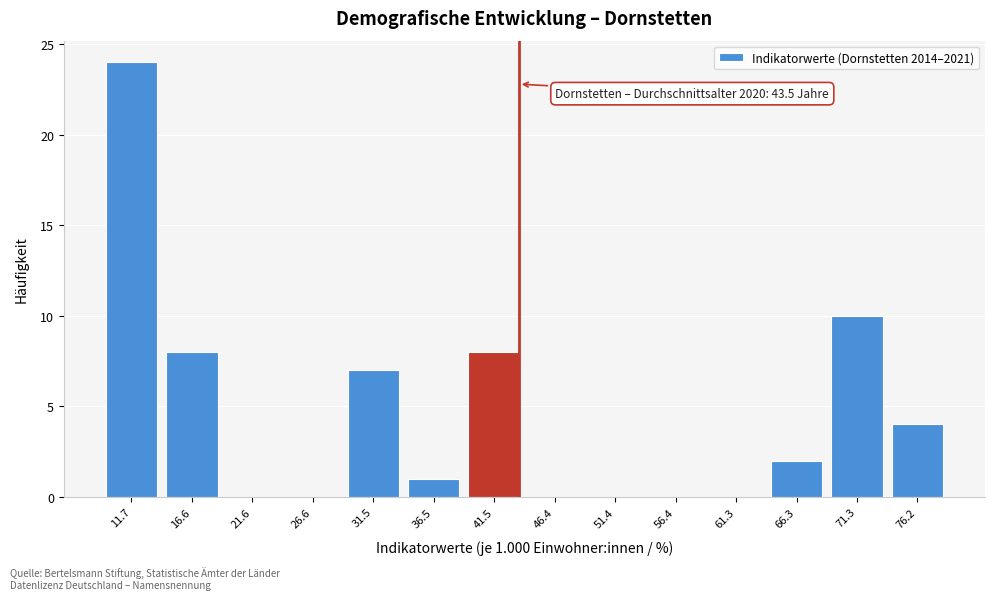

Which range on the x-axis has the tallest bar?

9.0 to 14.0